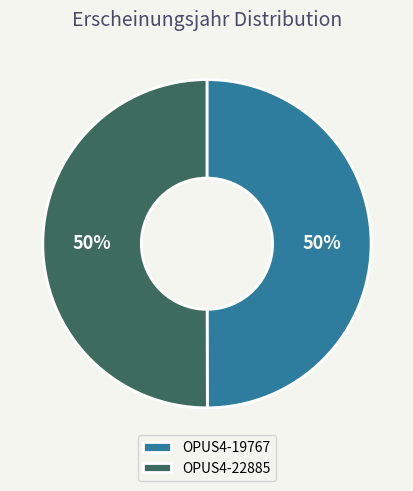

What percentage is the OPUS4-22885 slice, to the nearest percent?

50%